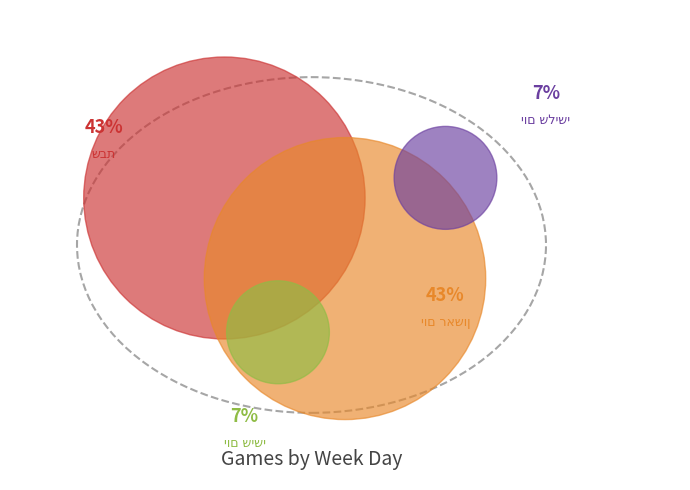

The שבת slice represents 43% of the pie. True or false?

True